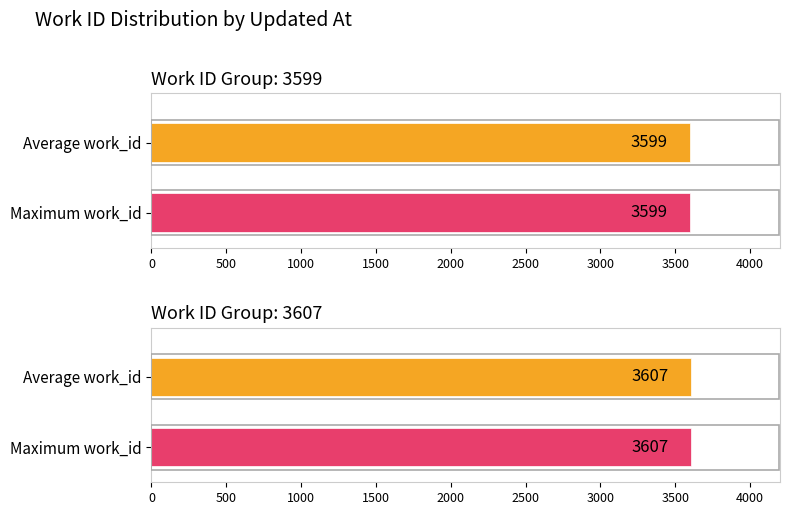

What is the smallest value displayed?

3599